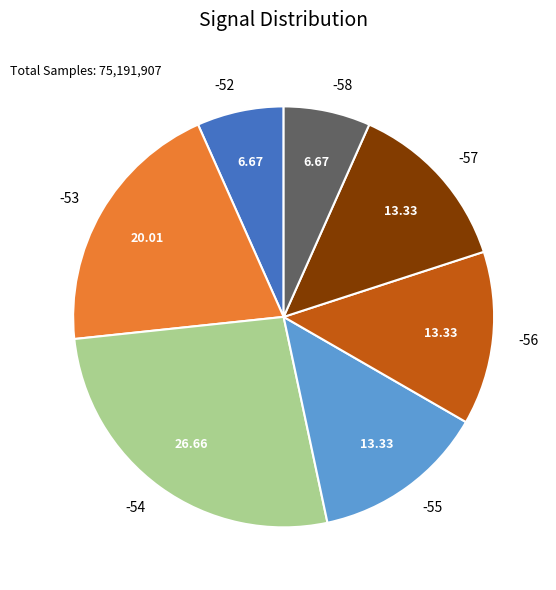

Is the sum of -55 and -54 greater than half?

No